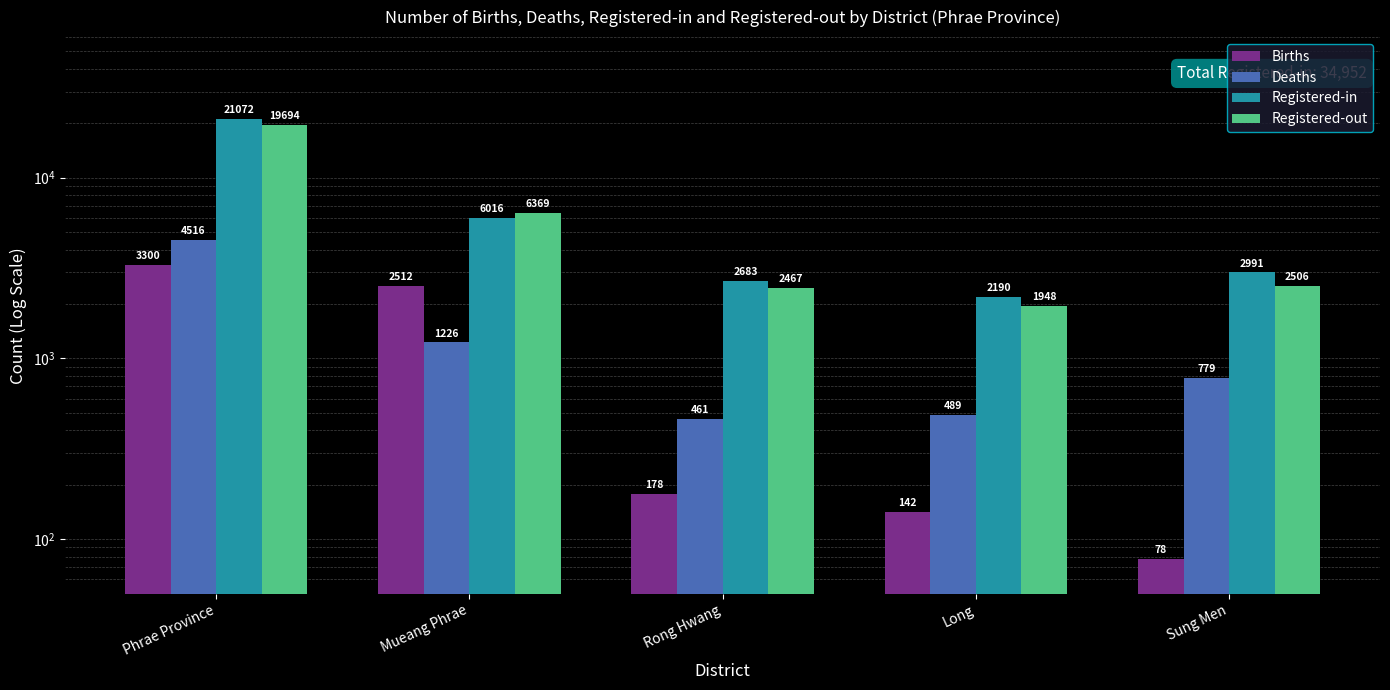

Which series has the largest total across all categories?

Registered-in